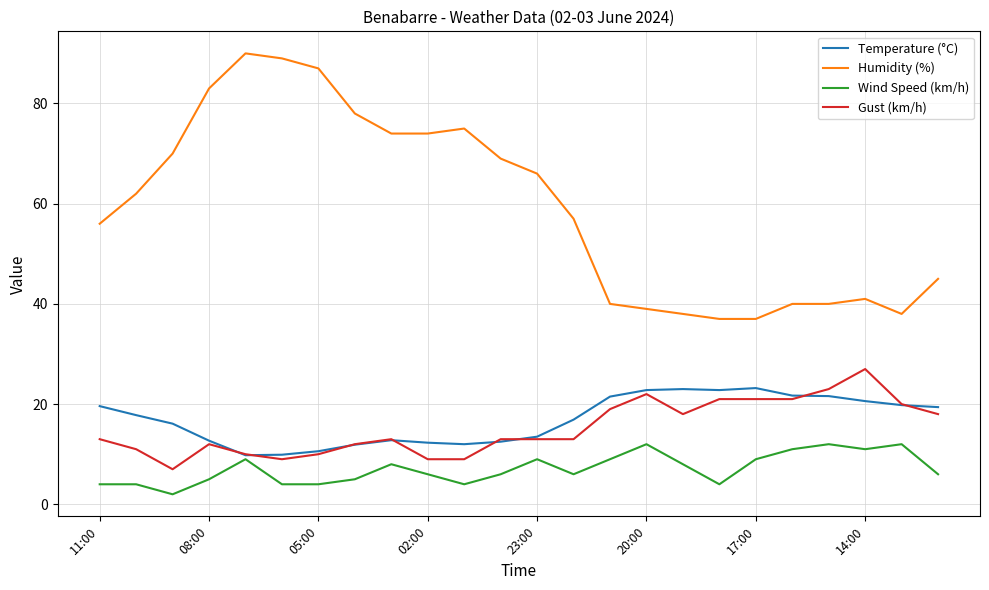

What are all the series names shown in the legend?

Temperature (°C), Humidity (%), Wind Speed (km/h), Gust (km/h)